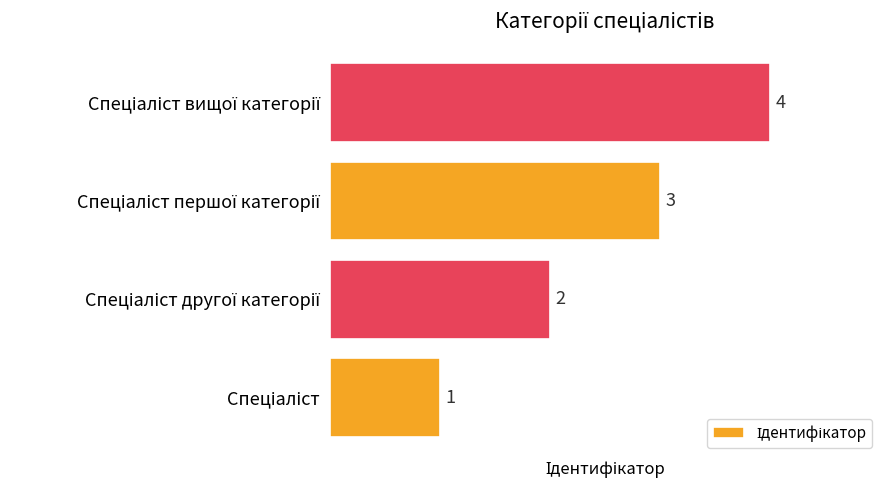

How many values are between 2 and 4?

3